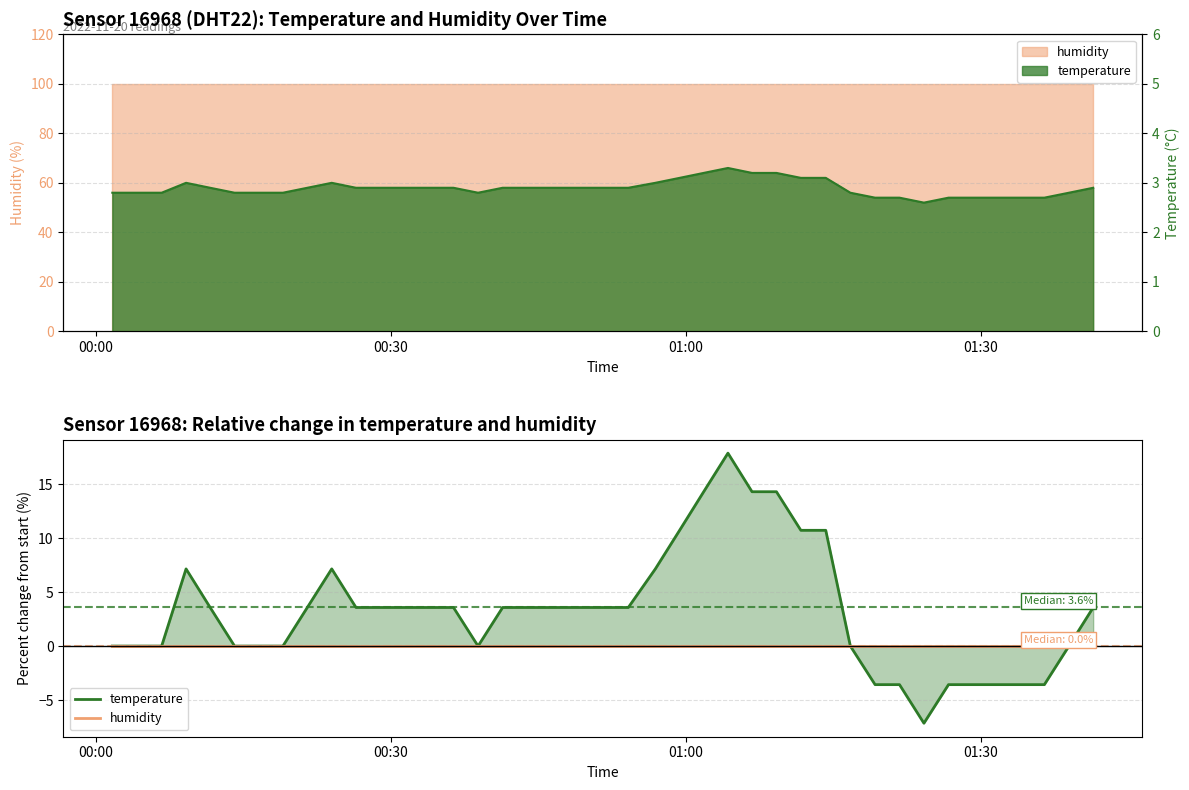

Which series has the widest spread of values?

temperature pct